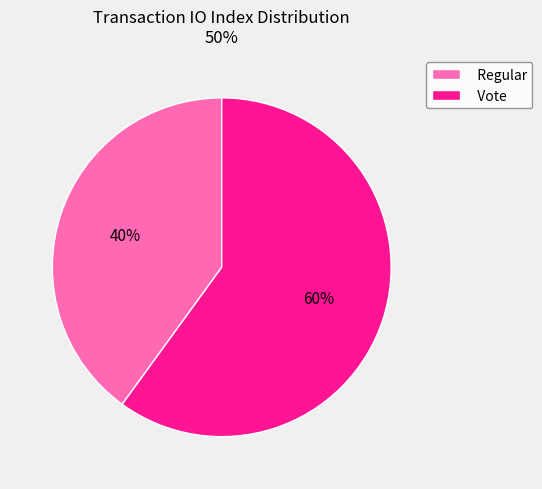

Do Vote and Regular together represent more than half of the pie?

Yes